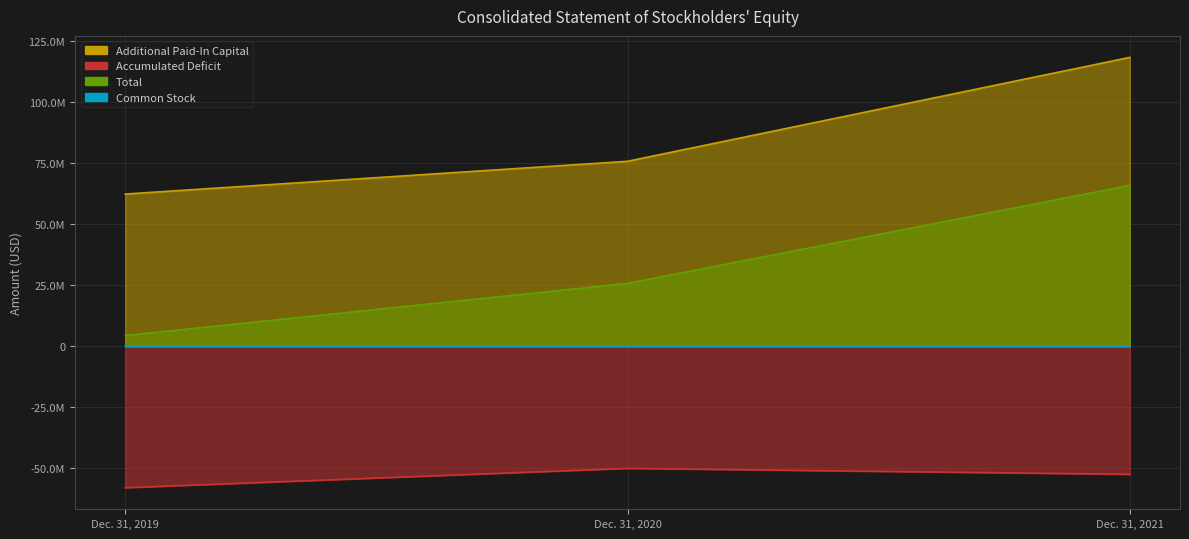

At which label does Accumulated Deficit reach its minimum?

Dec. 31, 2019